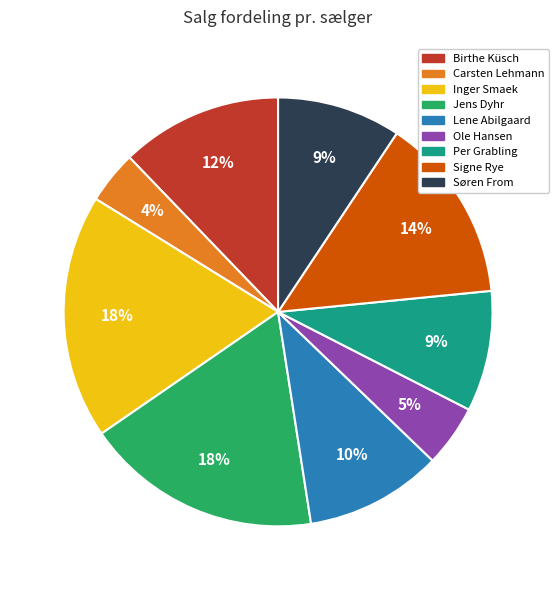

To the nearest percent, what is the average slice percentage?

11%